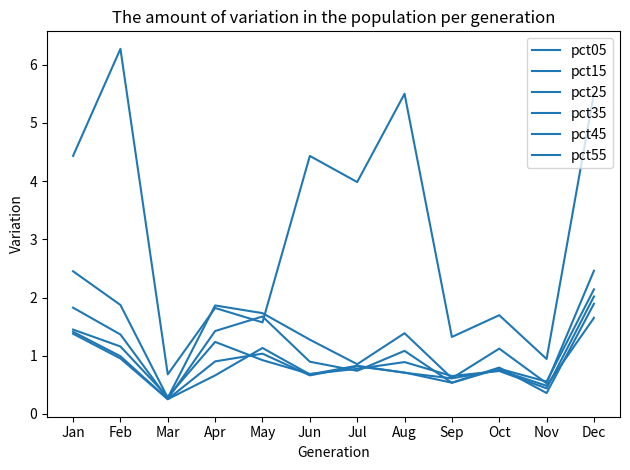

How many lines are shown in the chart?

6